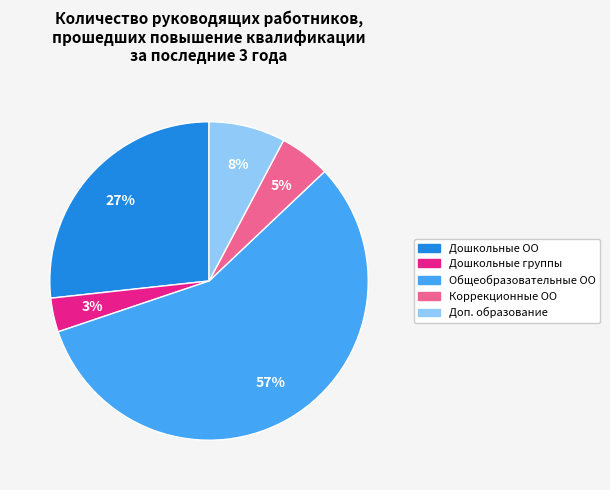

How many segments does this pie chart have?

5